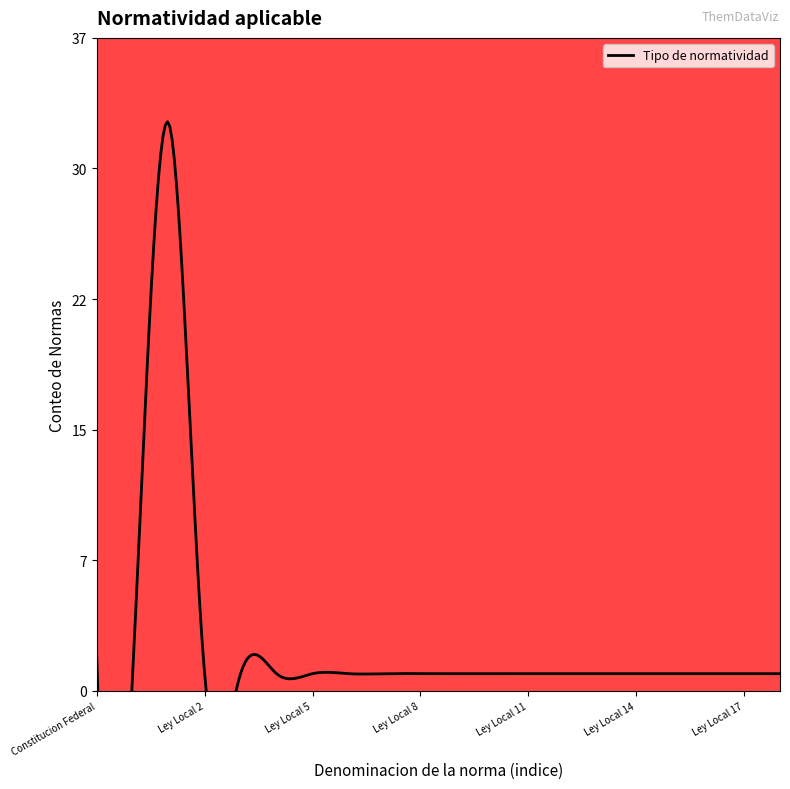

What position from the right is Constitucion Federal?

20